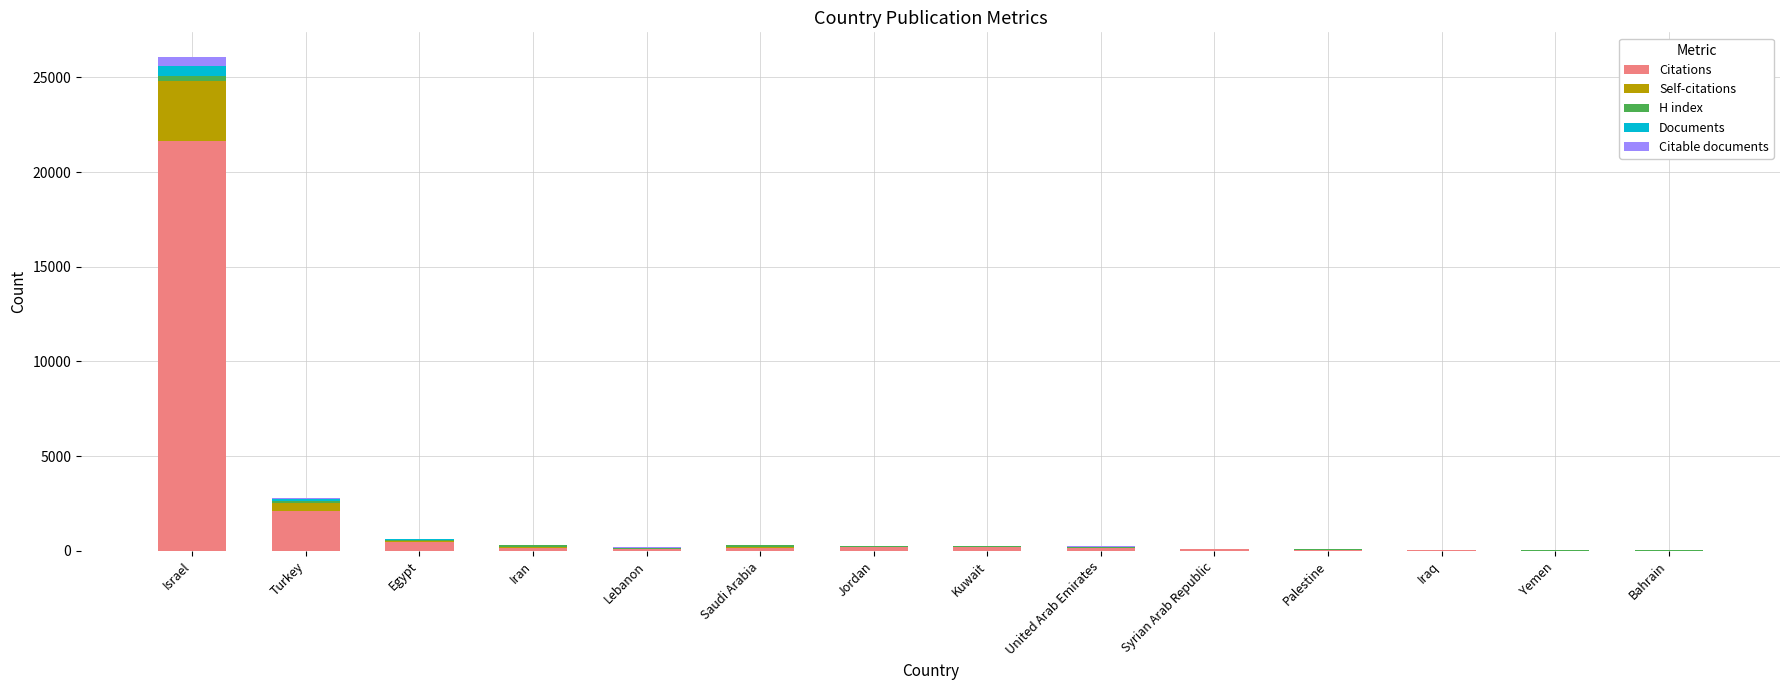

How many data points does each series have?

14